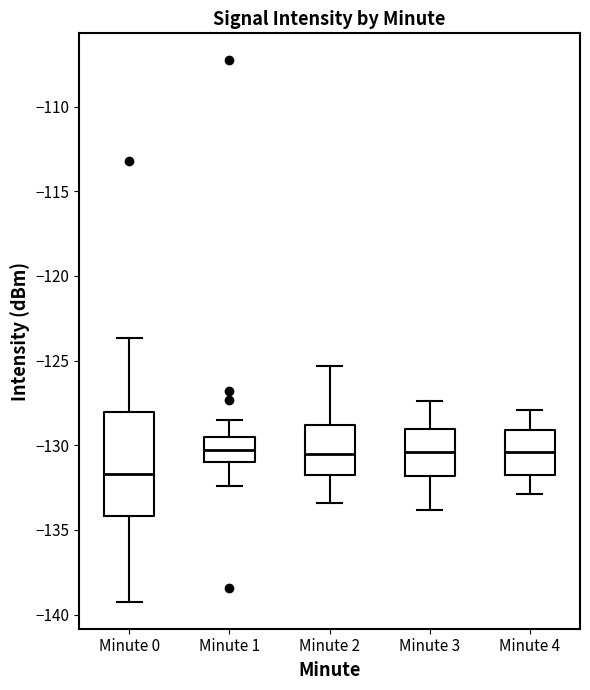

Reading left to right, transcribe this box plot: for each box, give where its median line is, the range the box spans, and where its two whiskers end, as read against the y-axis. The values are not printed on the chart, so give them approximately, as read against the axis.

Minute 0: median -131.5, box -134.0 to -128.0, whiskers -139.0 to -123.5
Minute 1: median -130.0, box -131.0 to -129.5, whiskers -132.5 to -128.5
Minute 2: median -130.5, box -131.5 to -129.0, whiskers -133.5 to -125.5
Minute 3: median -130.5, box -132.0 to -129.0, whiskers -134.0 to -127.5
Minute 4: median -130.5, box -132.0 to -129.0, whiskers -133.0 to -128.0